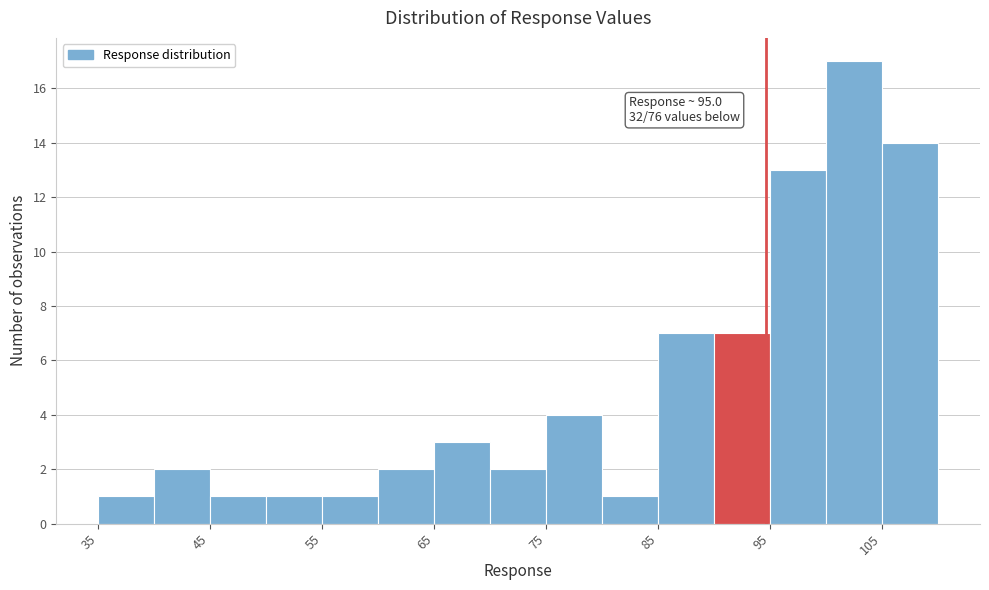

Which range on the x-axis has the tallest bar?

100 to 105